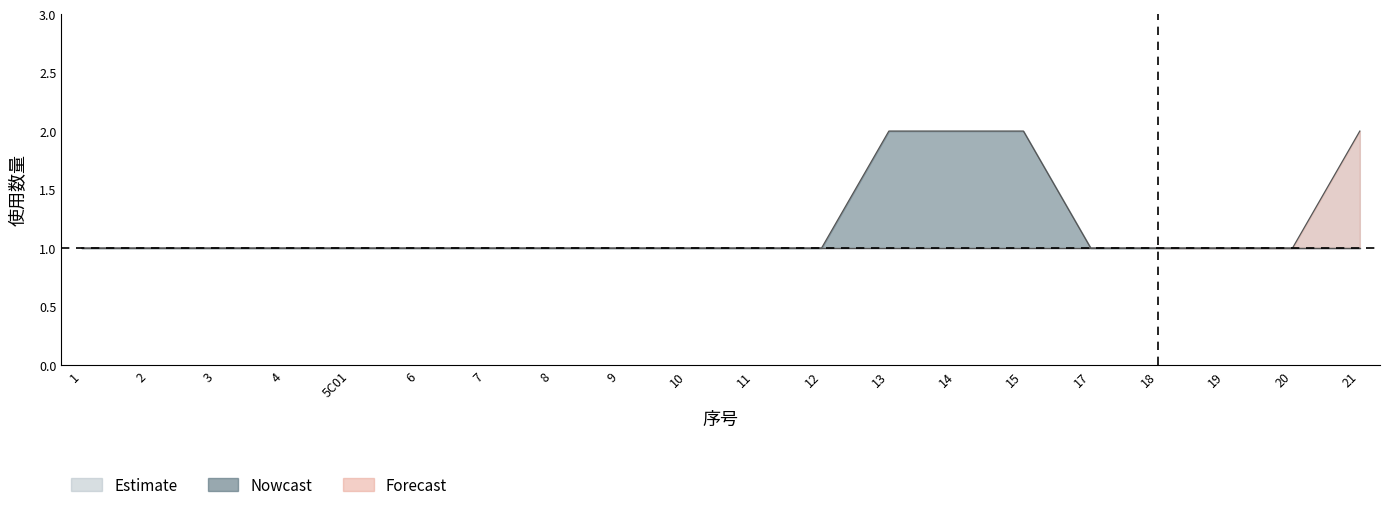

What is the average value of the 使用数量_upper series?

1